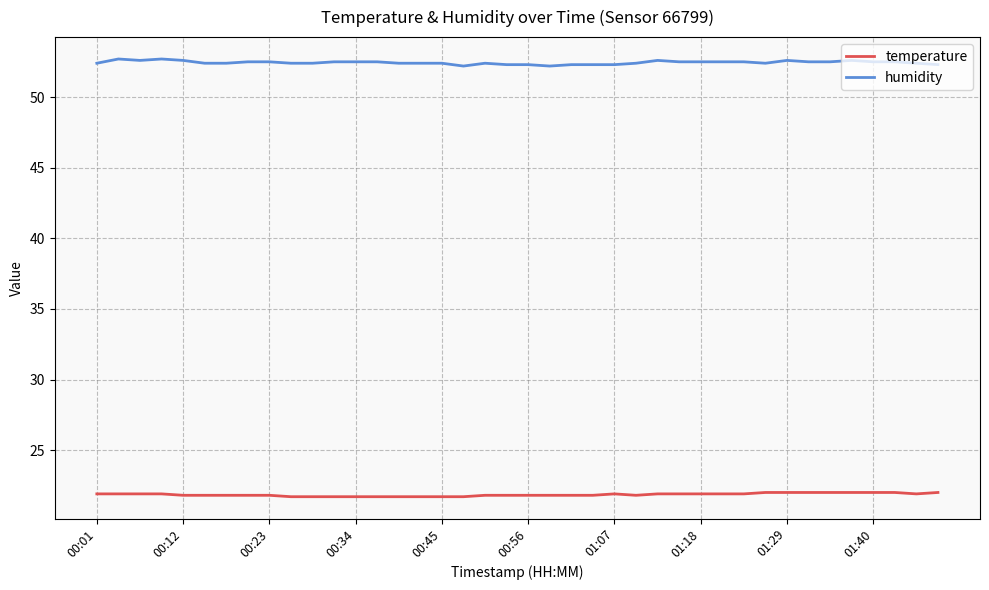

List the series in order of their peak value, highest first.

humidity, temperature